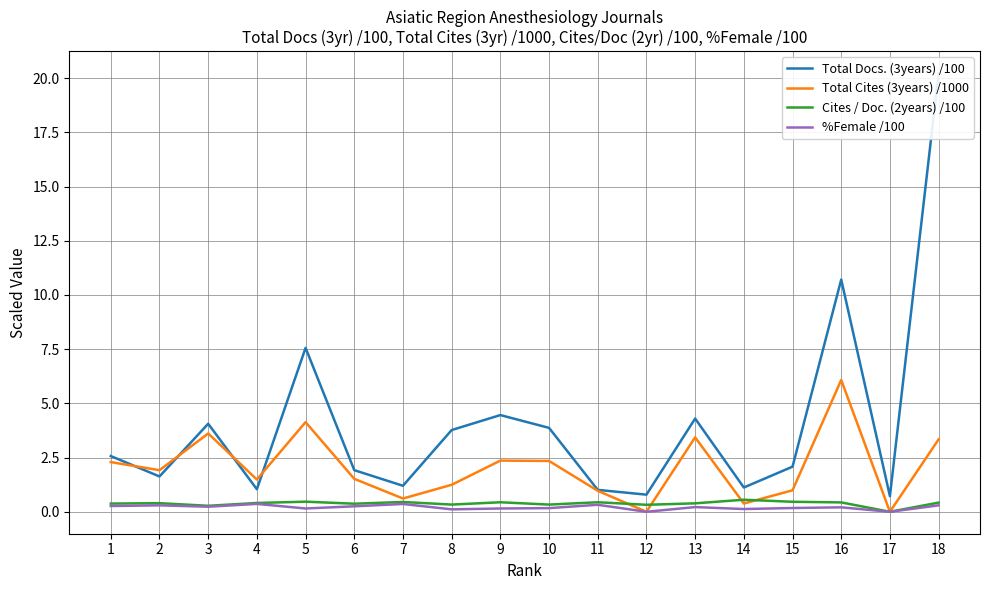

Is the value of Total Docs. (3years) /100 at 5 greater than the value of Cites / Doc. (2years) /100 at 2?

Yes